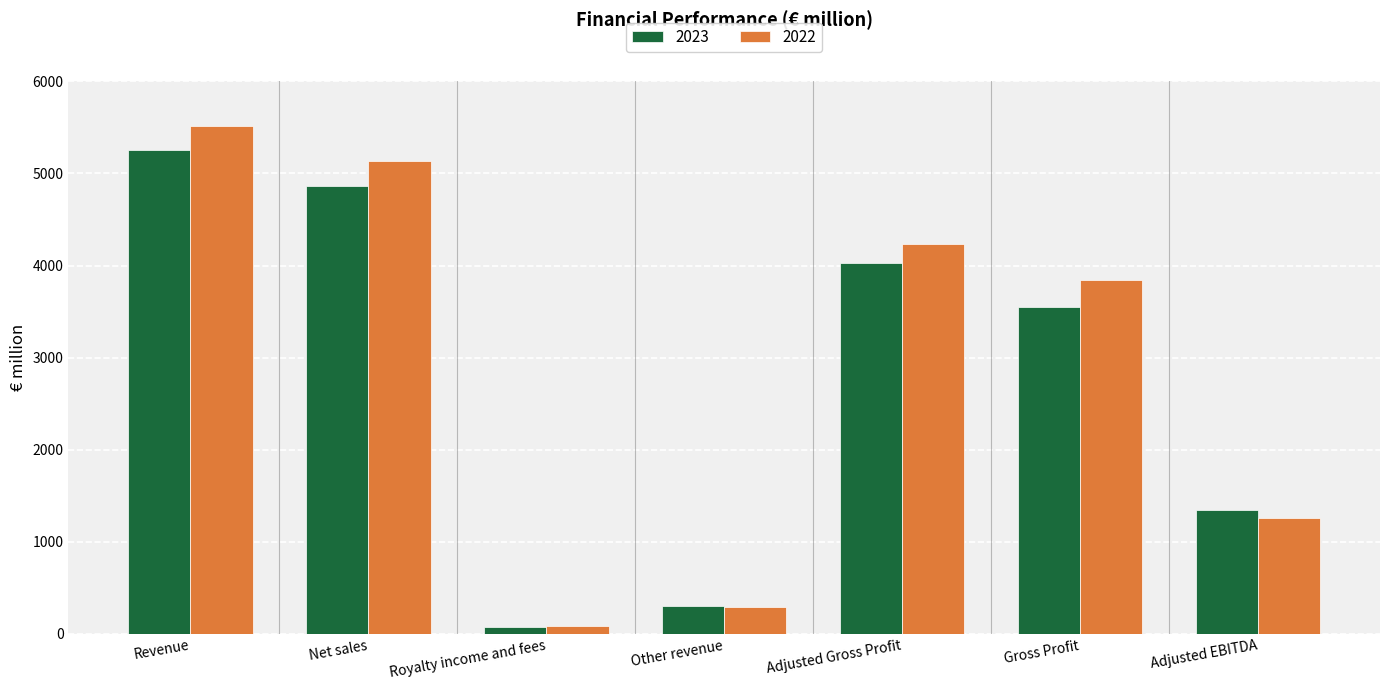

Where is 2023 nearest to the value 2664?

Gross Profit